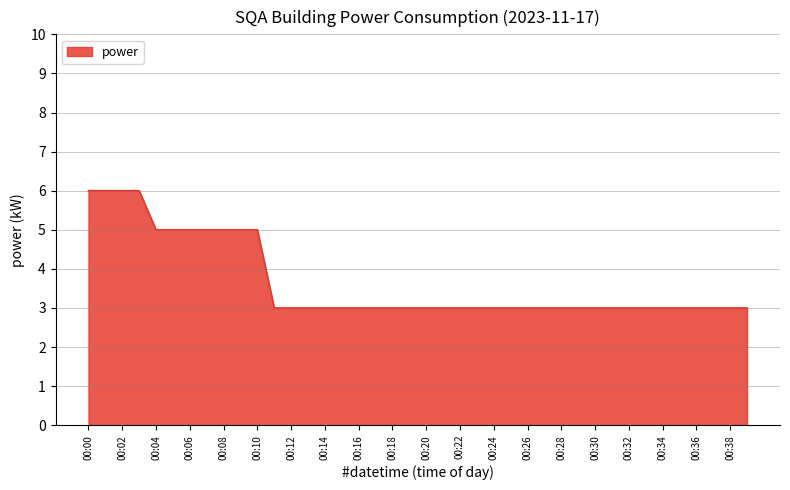

What is the maximum value shown in the chart?

6